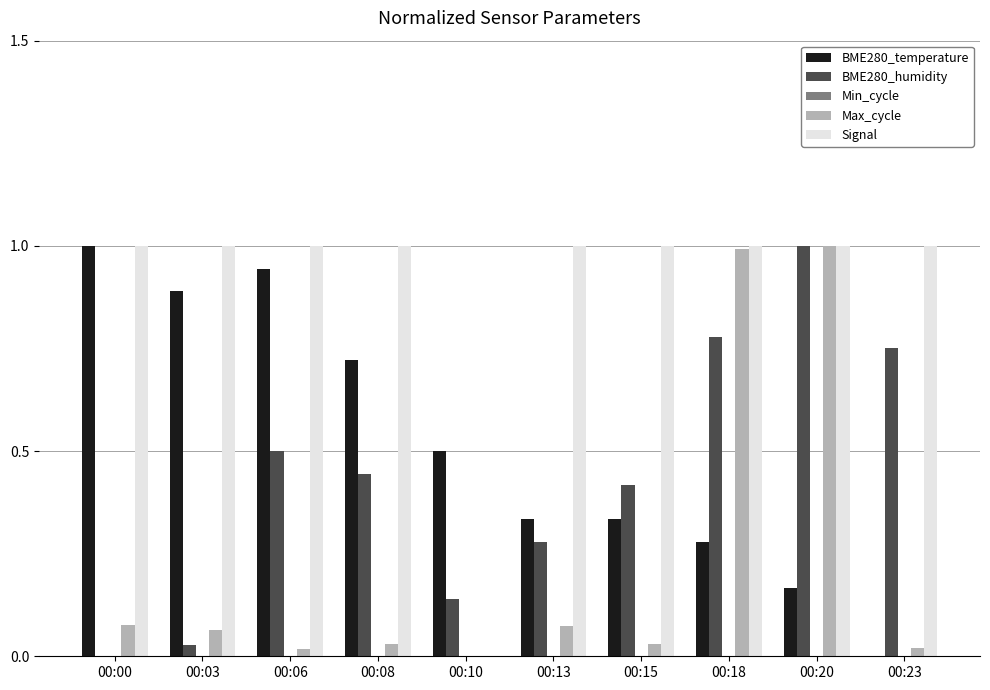

What is the highest value of the Signal series?

1.0